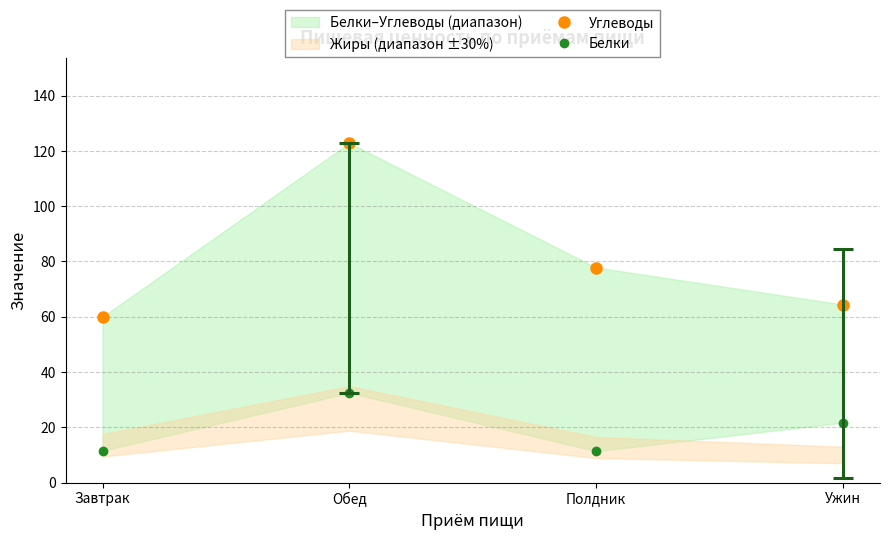

True or false: Белки and Углеводы intersect in this chart.

False